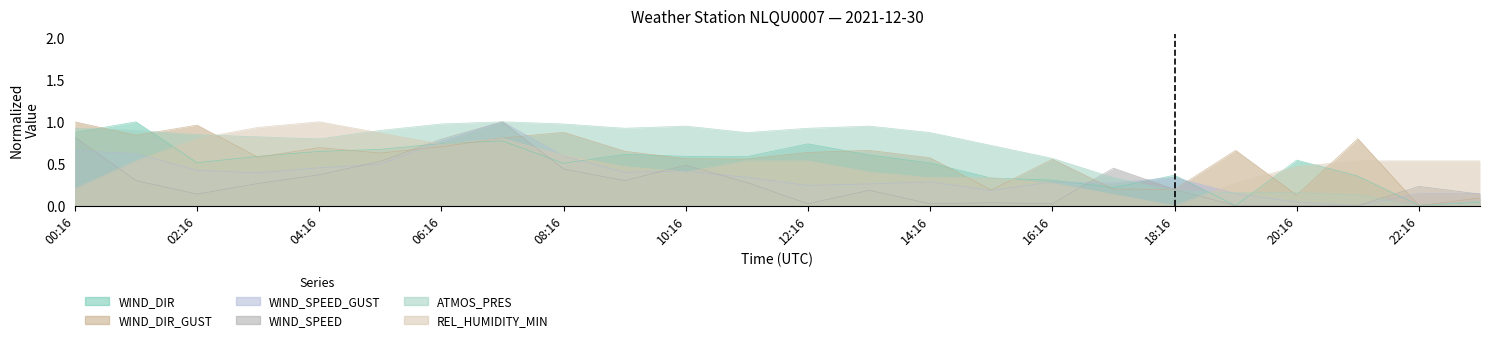

Which series ends up on top after the final intersection of ATMOS_PRES and WIND_SPEED?

WIND_SPEED